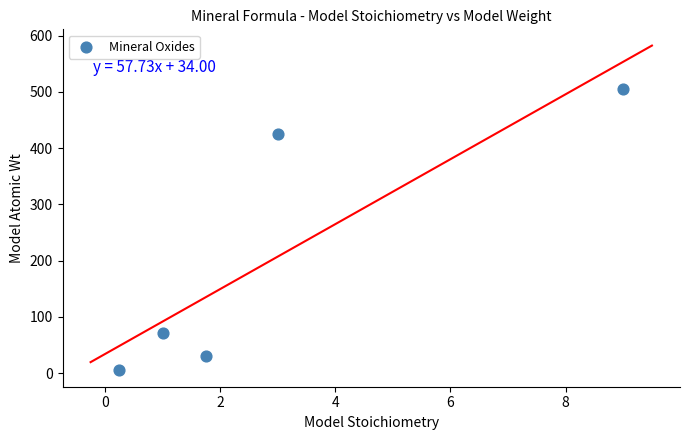

What is the range of X values (max minus min)?

8.8